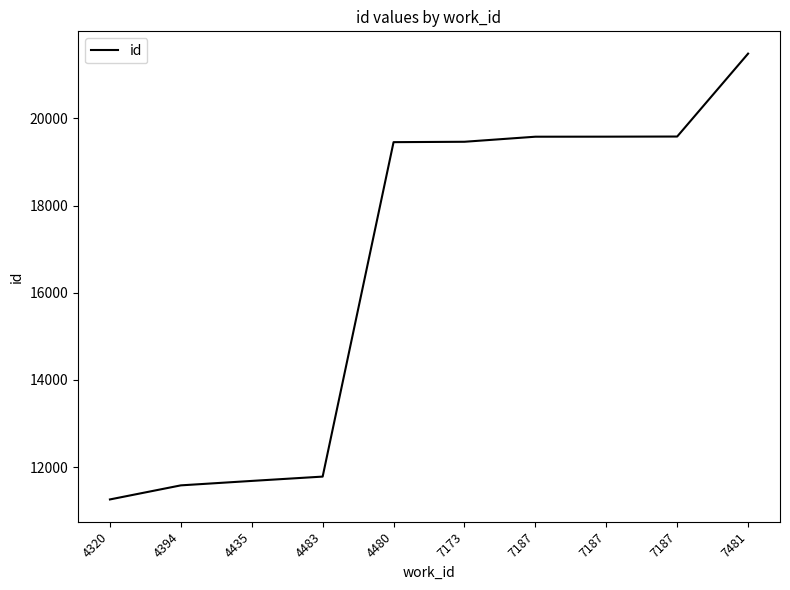

What is the ratio of the value at 4483 to the value at 4320?

1.0